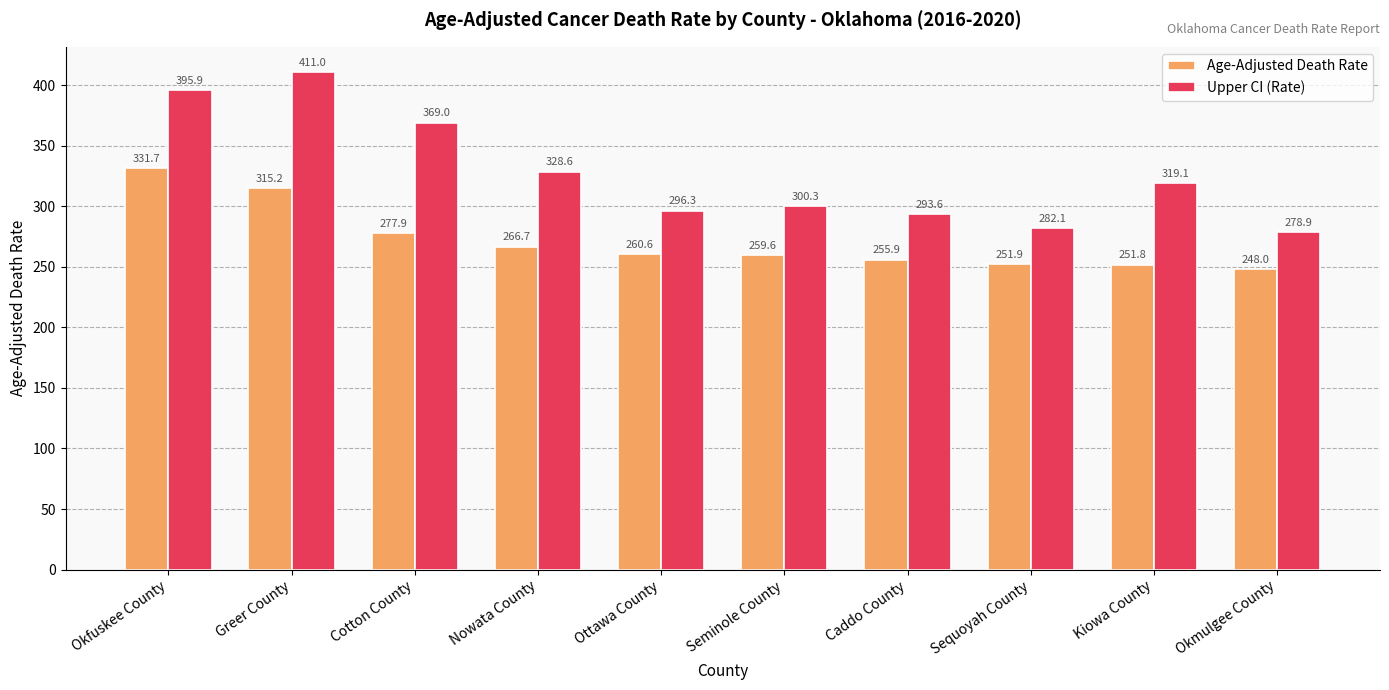

True or false: Upper CI (Rate) has a value of 300.3 at Seminole County.

True